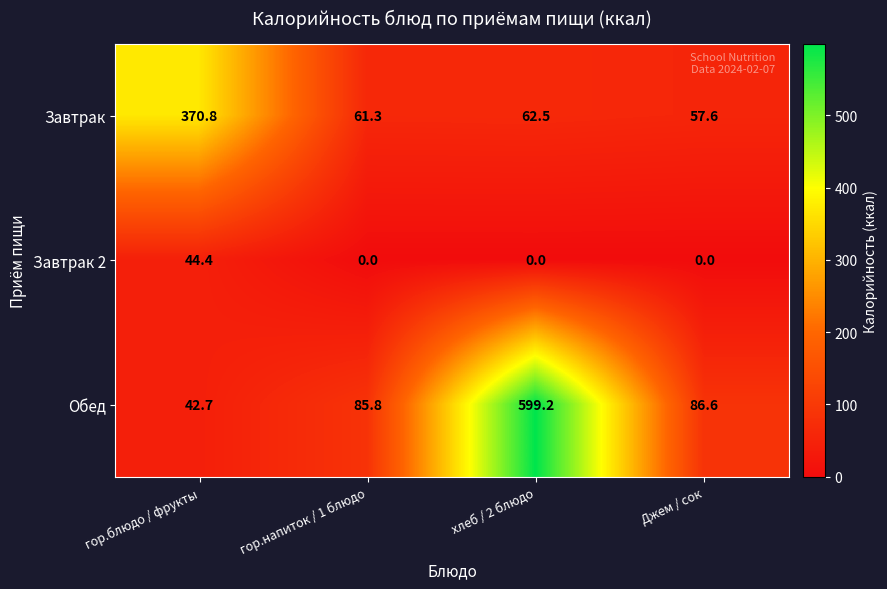

At which label does Обед first exceed 86?

хлеб / 2 блюдо